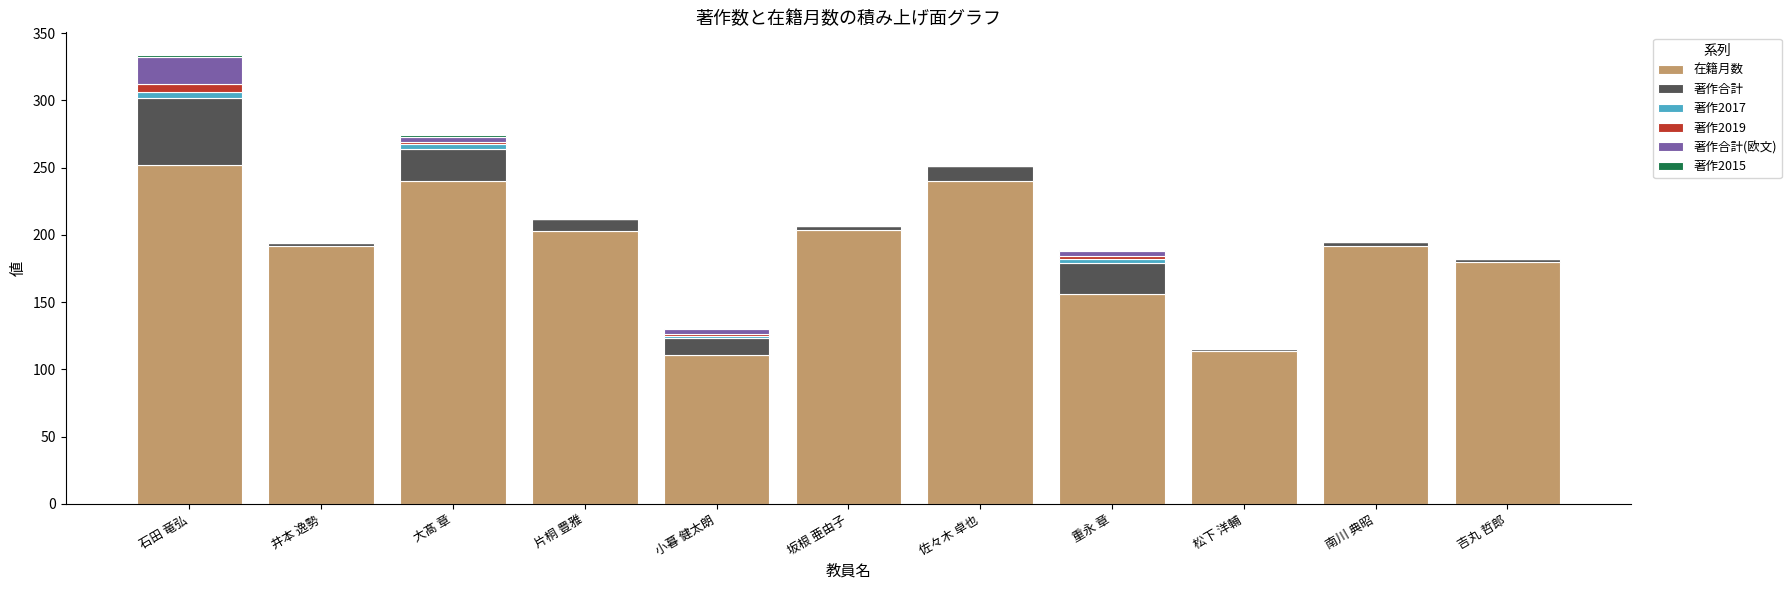

True or false: 在籍月数 has a value of 43 at 松下 洋輔.

False